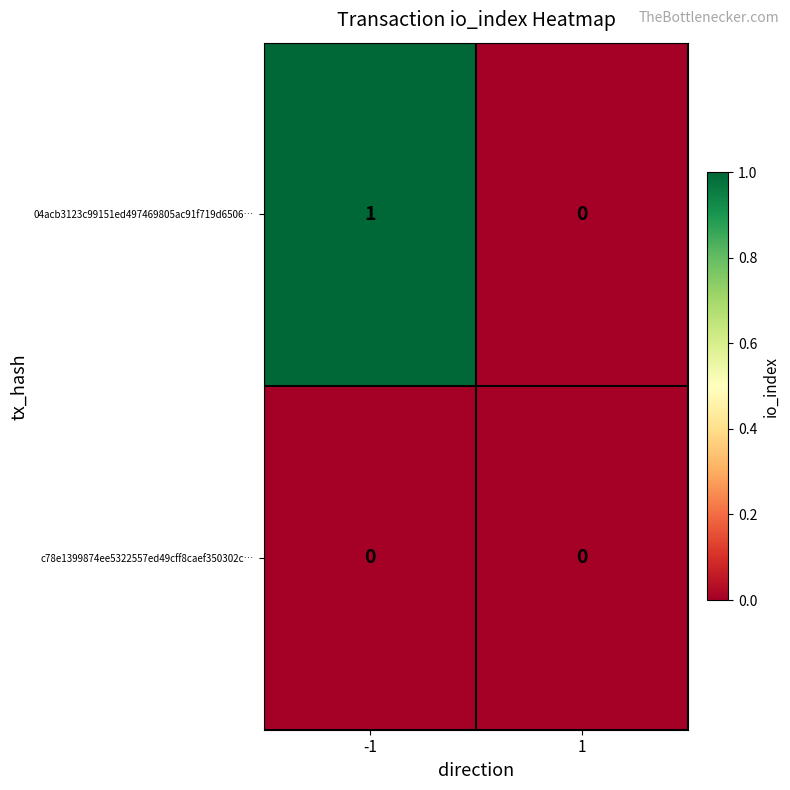

List the series in order of their overall mean, highest first.

04acb3123c99151ed497469805ac91f719d6506…, c78e1399874ee5322557ed49cff8caef350302c…